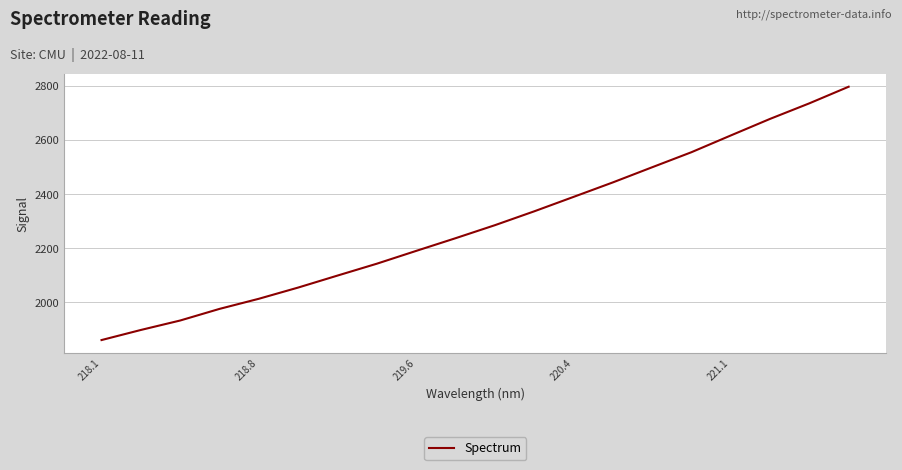

Count the number of data series in this chart.

1